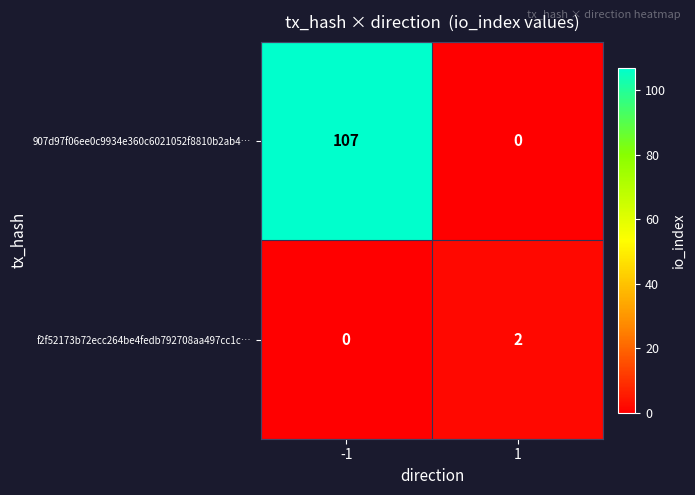

What is the difference between the highest and lowest values at 1?

2